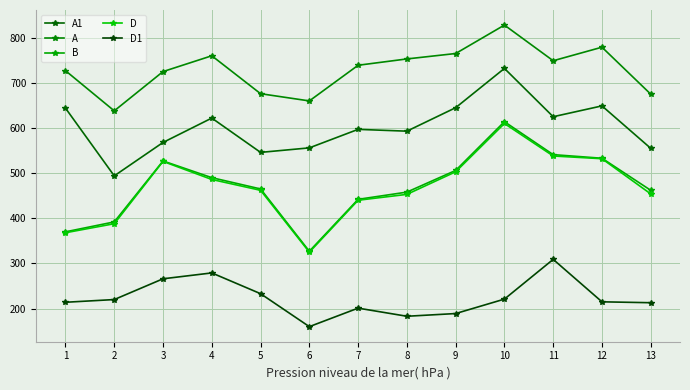

Where is the first local minimum for A1?

2